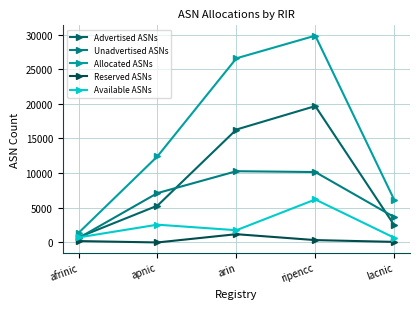

In Advertised ASNs, how many points are higher than both neighbors (excluding endpoints)?

1